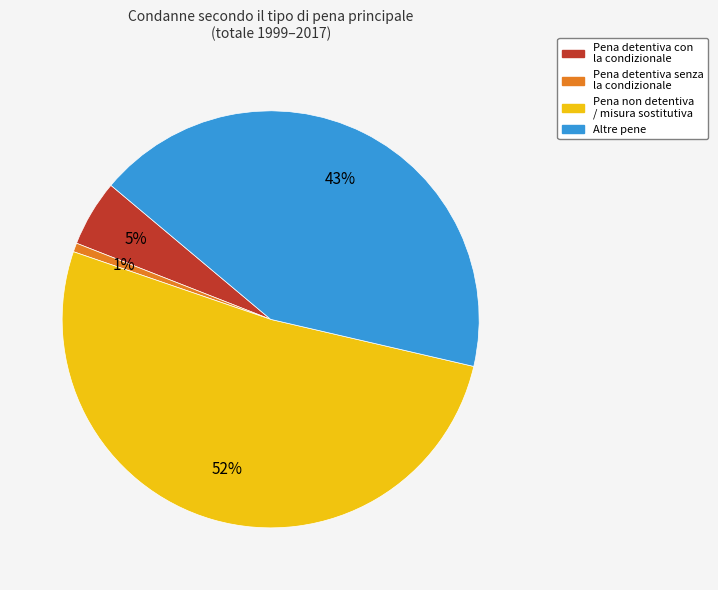

How many segments does this pie chart have?

4